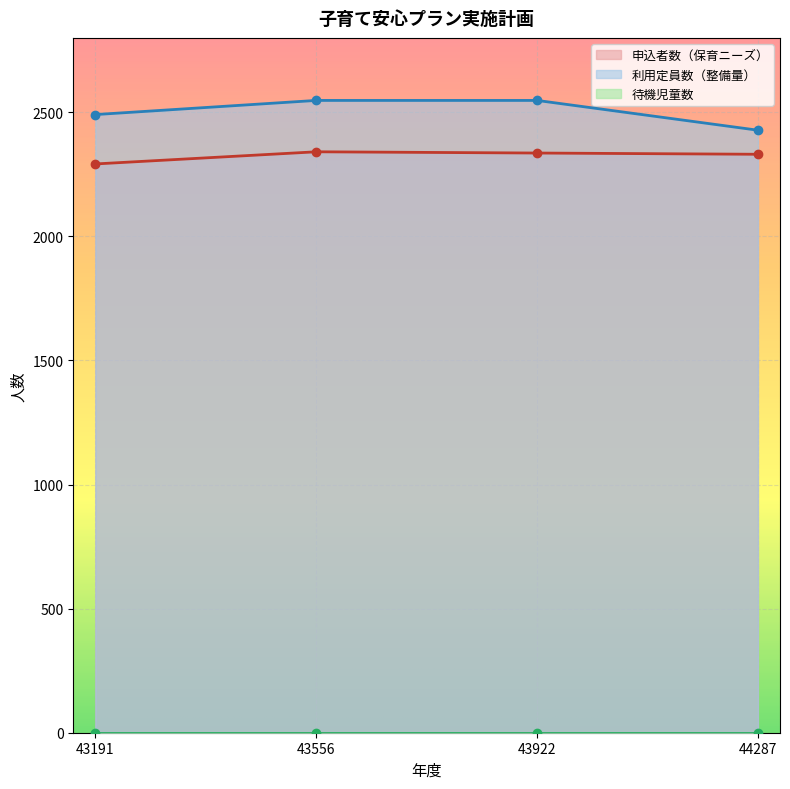

The 利用定員数（整備量） series shows 4576 at 43922. True or false?

False